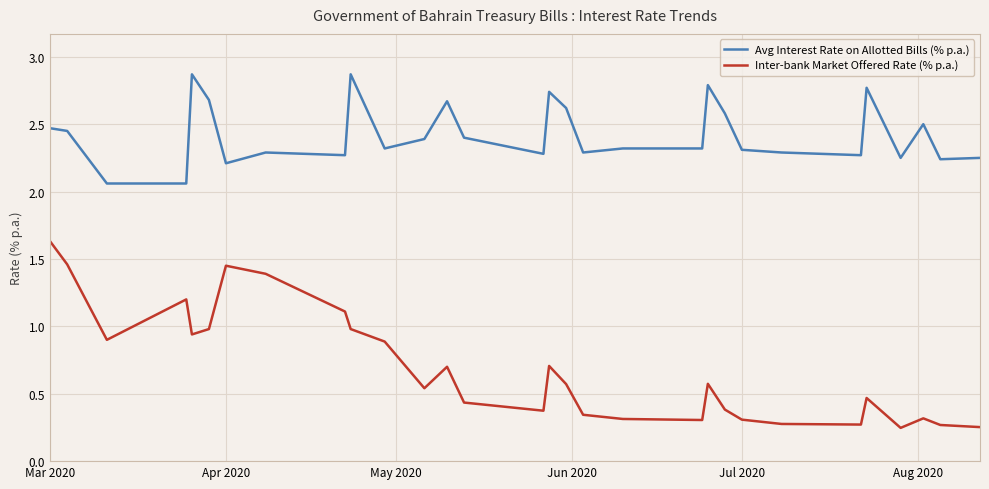

True or false: Avg Interest Rate on Allotted Bills (% p.a.) has more than 1 points higher than both neighbors.

True